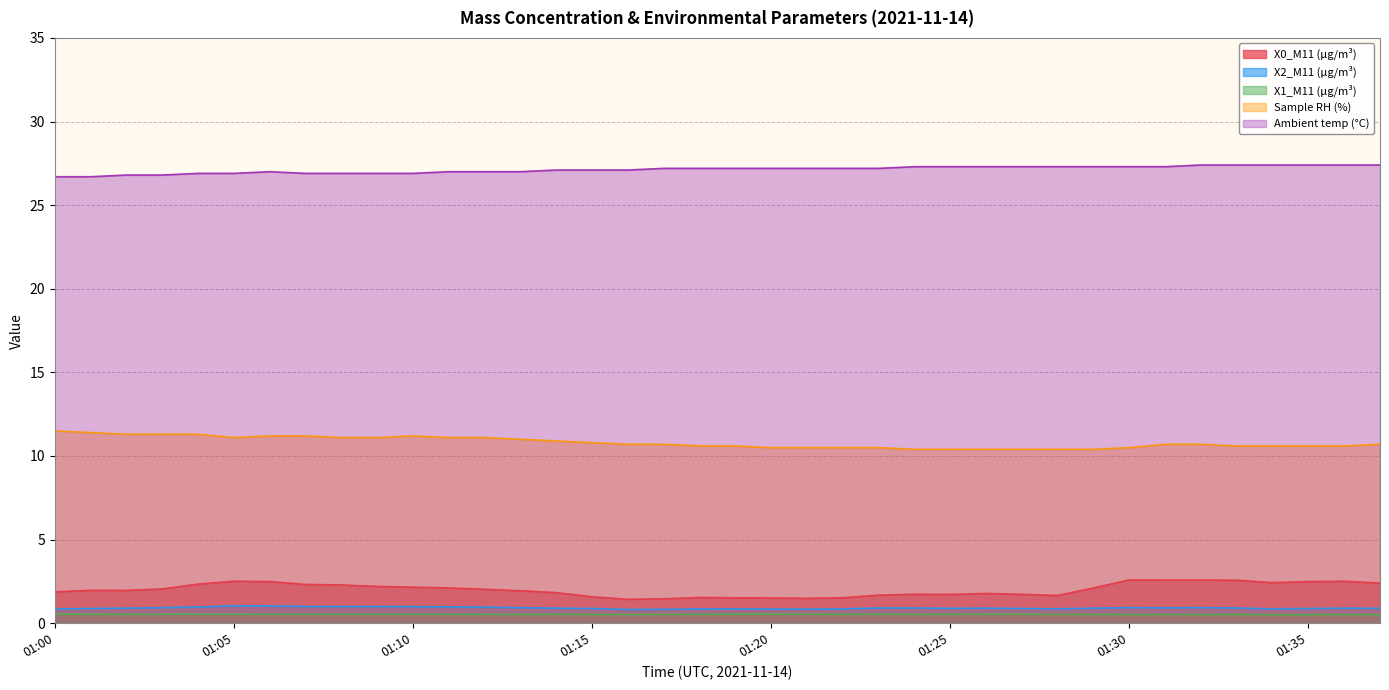

At which category is the sum across all series the highest?

01:06